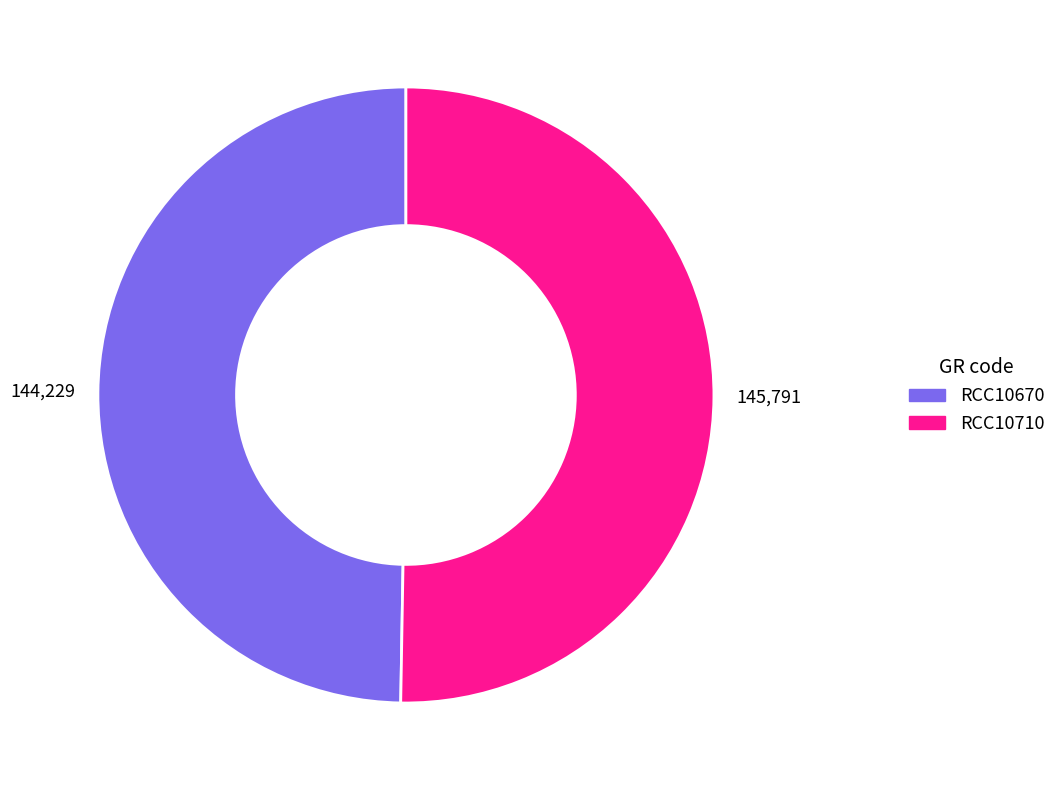

Is there a majority slice in this chart?

Yes